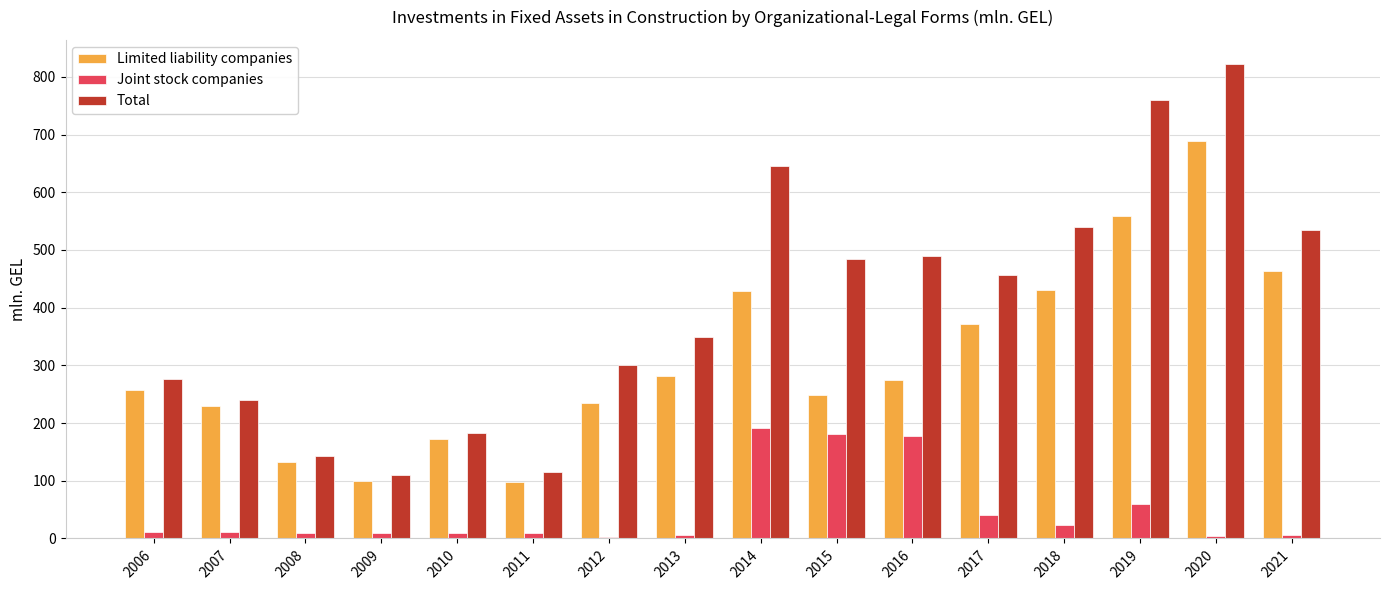

List the series in order of their peak value, lowest first.

Joint stock companies, Limited liability companies, Total